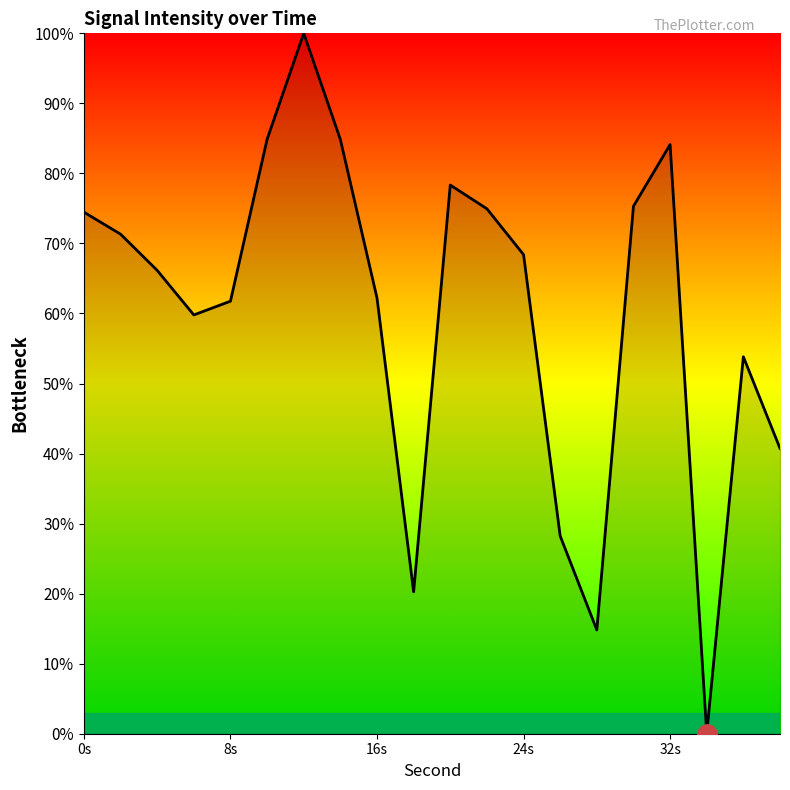

What is the difference between the maximum and minimum values?

100.0